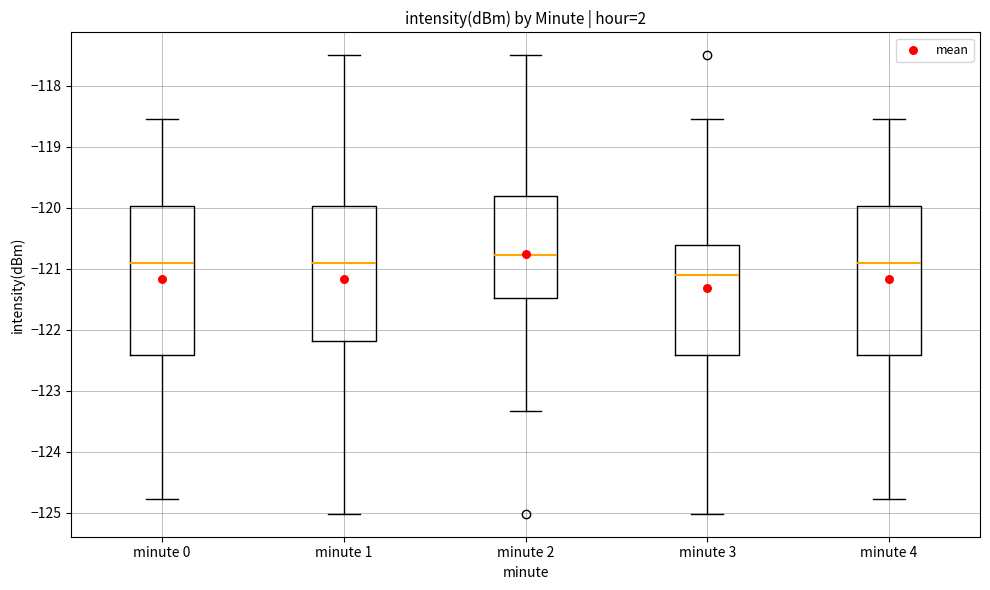

Which box's median line is the lowest?

minute 3